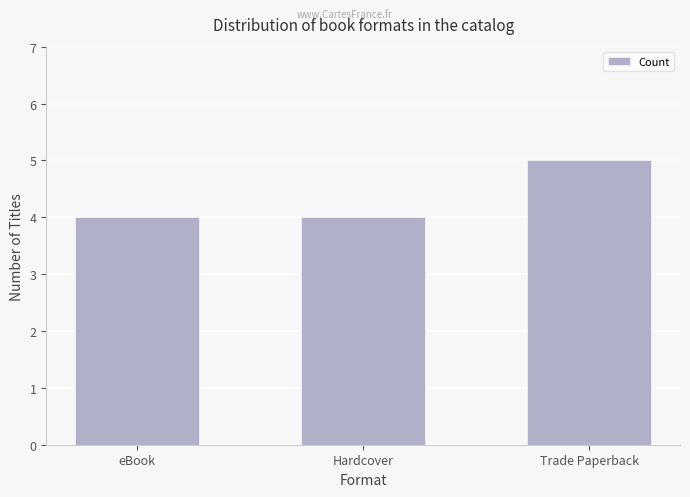

What is the change in value from Hardcover to Trade Paperback?

+1